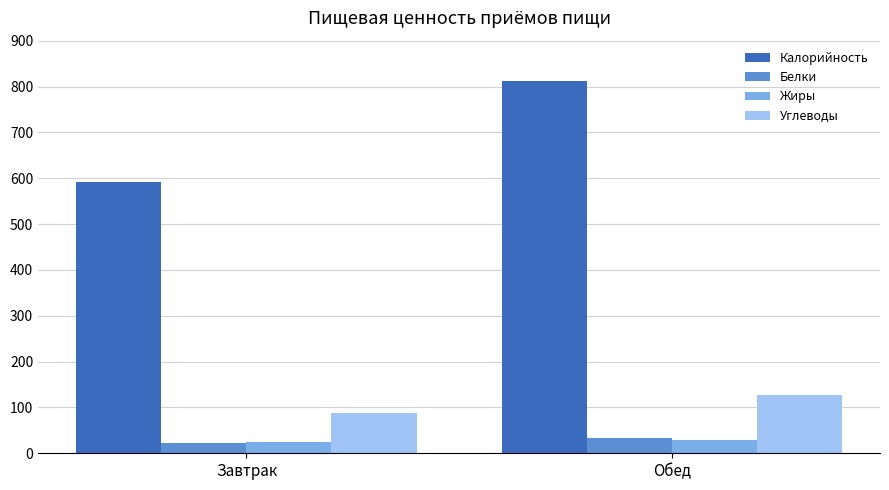

How many distinct data groups are displayed?

4